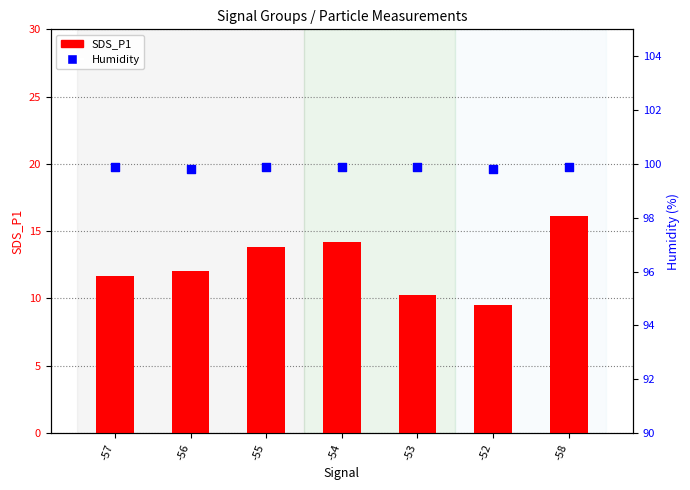

What are all the series names shown in the legend?

SDS_P1, Humidity